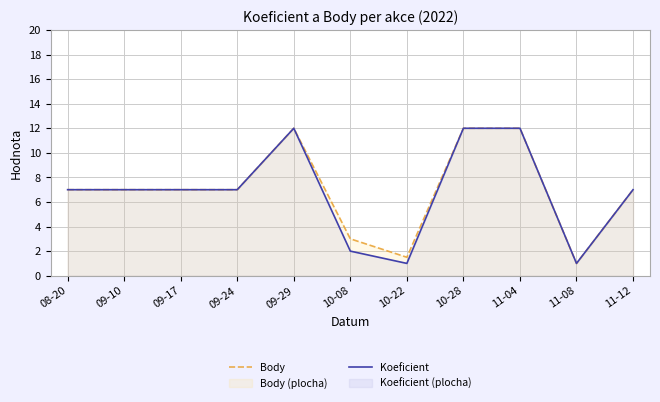

What is the greatest value displayed?

12.0